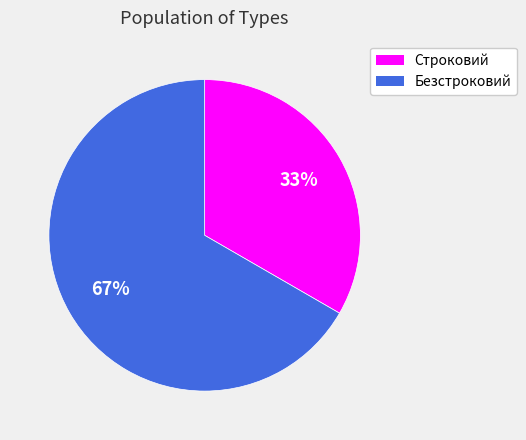

To the nearest percent, what portion does Безстроковий represent?

67%